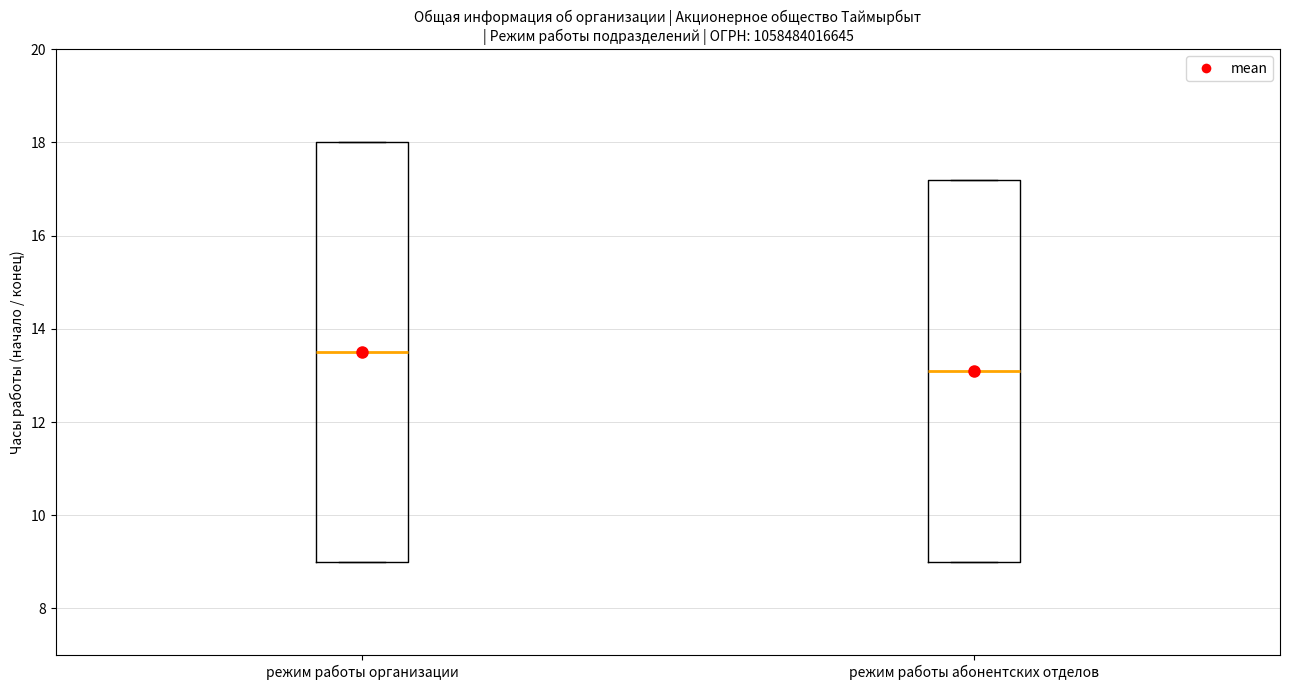

Reading left to right, read every box against the y-axis: the position of its median line, the range the box covers, and the ends of its whiskers. The values are not printed on the chart, so give them approximately, as read against the axis.

режим работы организации: median 13.6, box 9.0 to 18.0, whiskers 9.0 to 18.0
режим работы абонентских отделов: median 13.2, box 9.0 to 17.2, whiskers 9.0 to 17.2